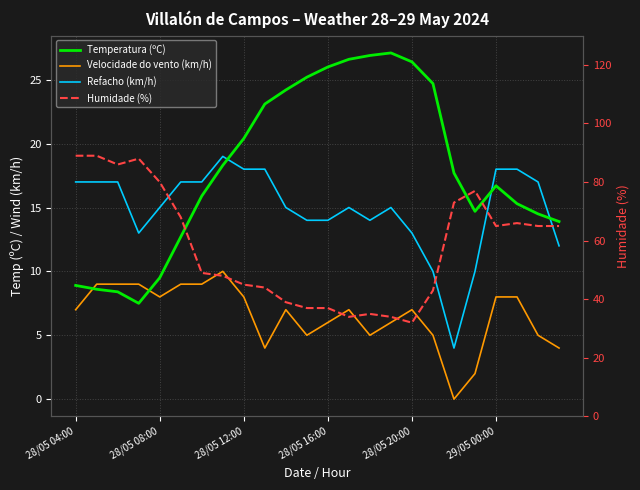

Which series has the largest range (max minus min)?

Humidade (%)